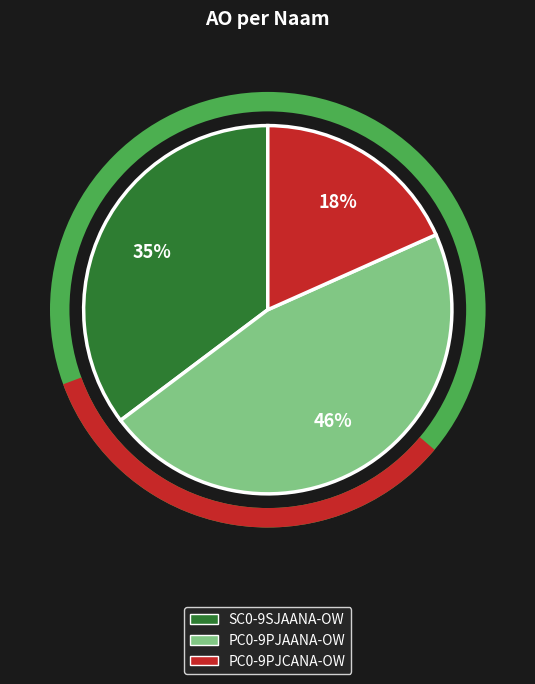

What is the ratio of the value at SC0-9SJAANA-OW to the value at PC0-9PJCANA-OW?

1.9